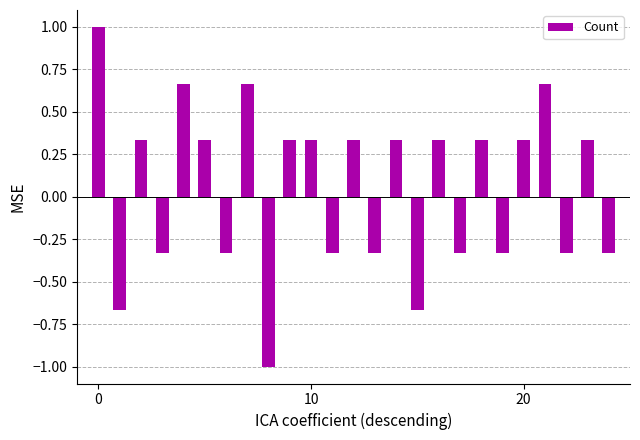

What is the average value?

0.1